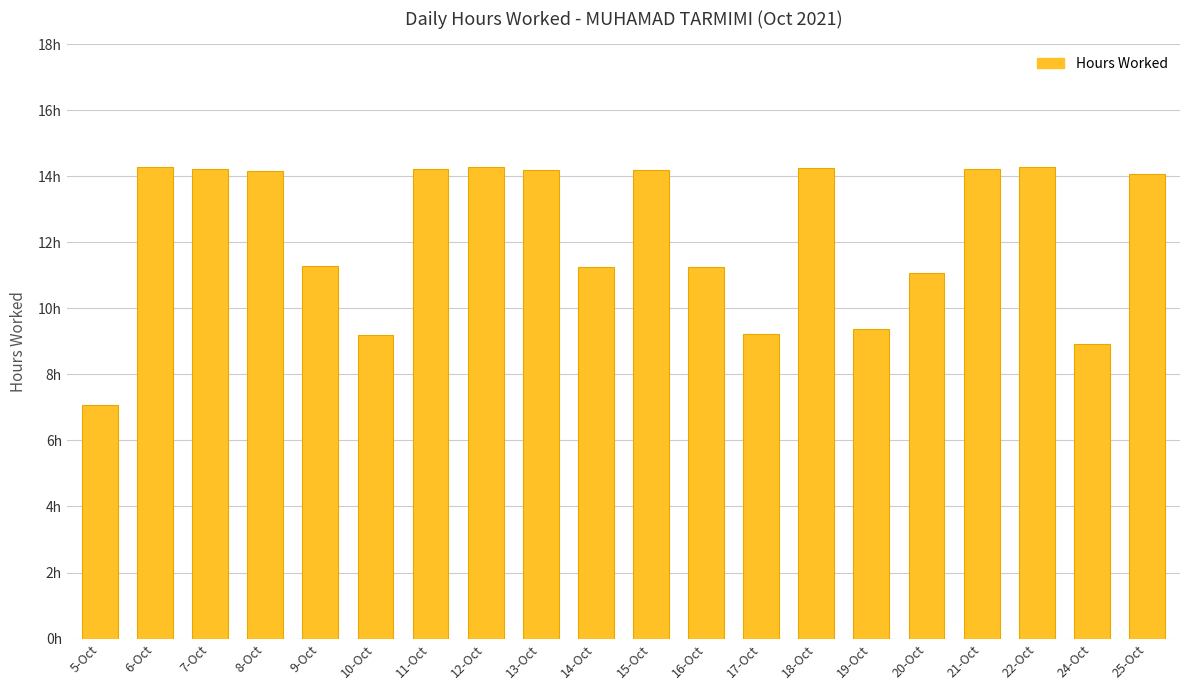

Are the bars grouped side by side (vs. stacked)?

No